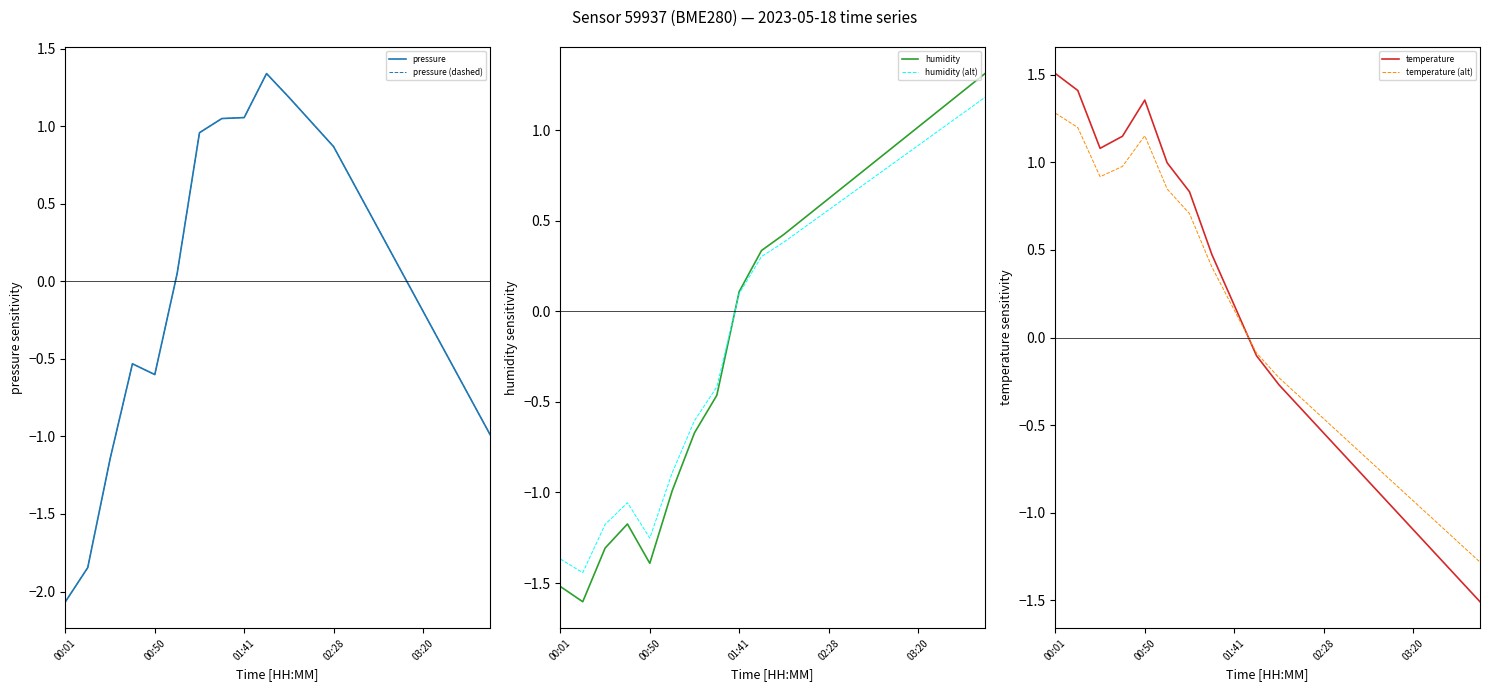

Between 10 and 11, which series saw the biggest shift?

pressure